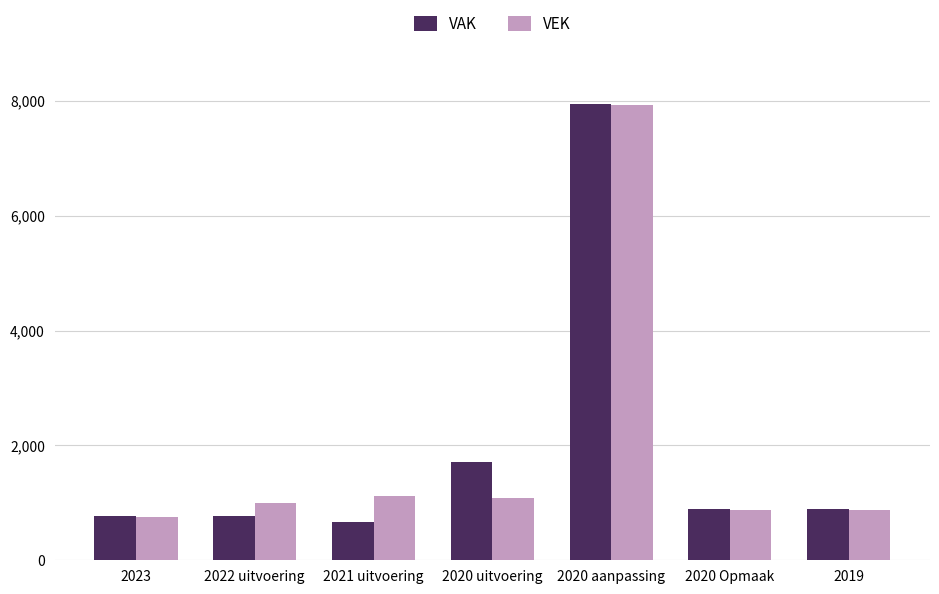

What is the sum of the VAK values at 2021 uitvoering and 2020 aanpassing?

8617